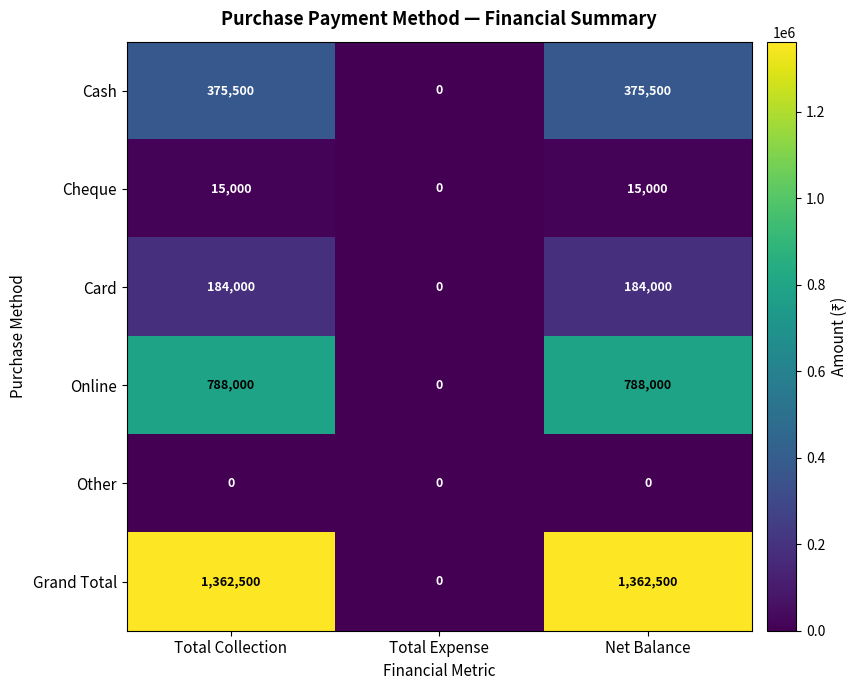

At Total Collection, list the series in order from largest to smallest.

Grand Total, Online, Cash, Card, Cheque, Other